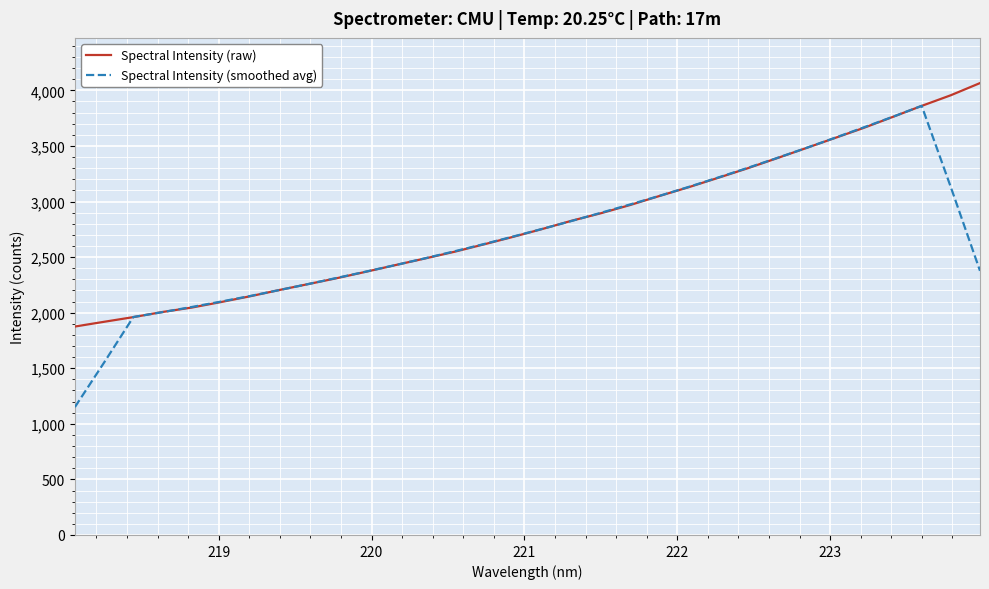

Which series has the widest spread of values?

Spectral Intensity (smoothed avg)